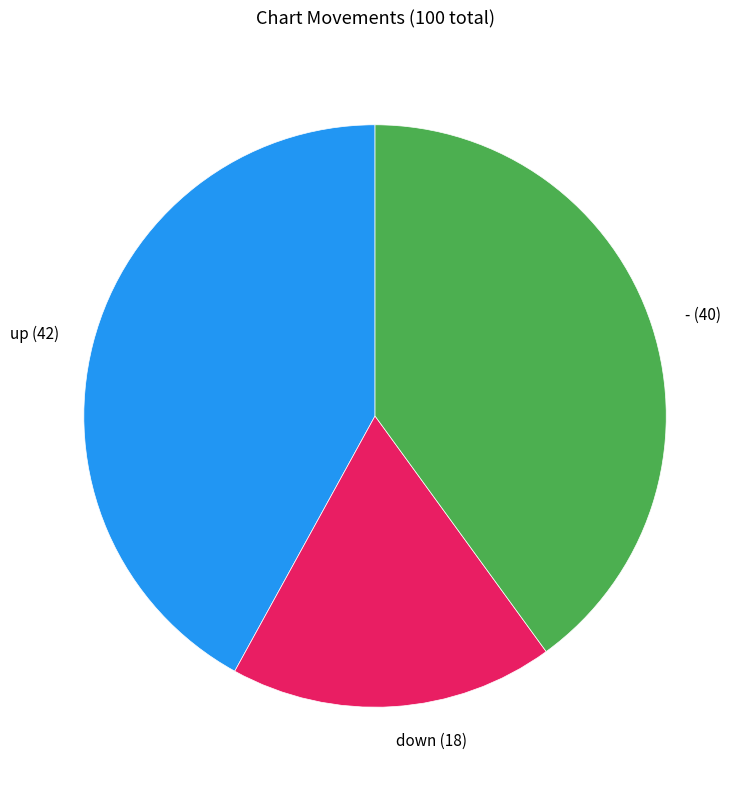

How many slices are in this pie chart?

3